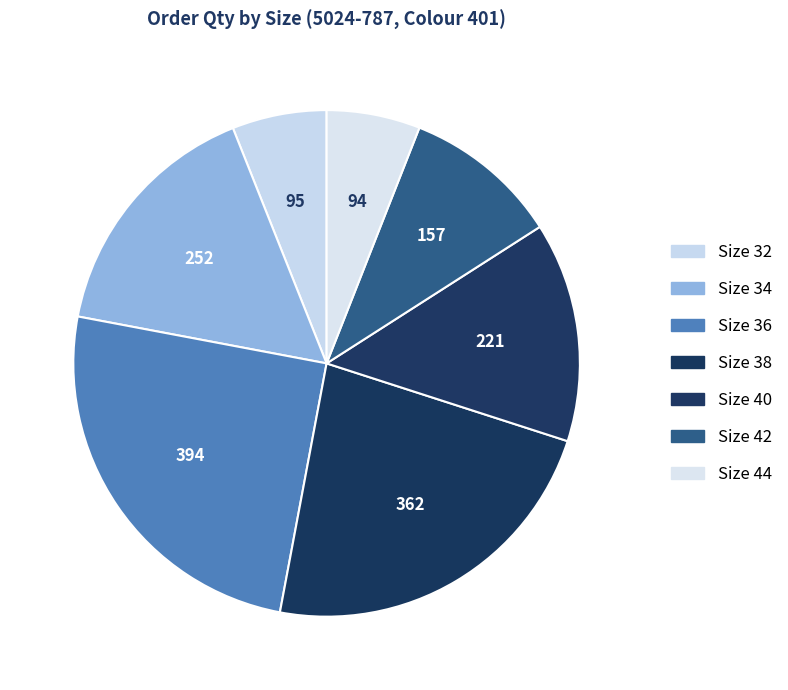

Which has a higher value, Size 38 or Size 32?

Size 38